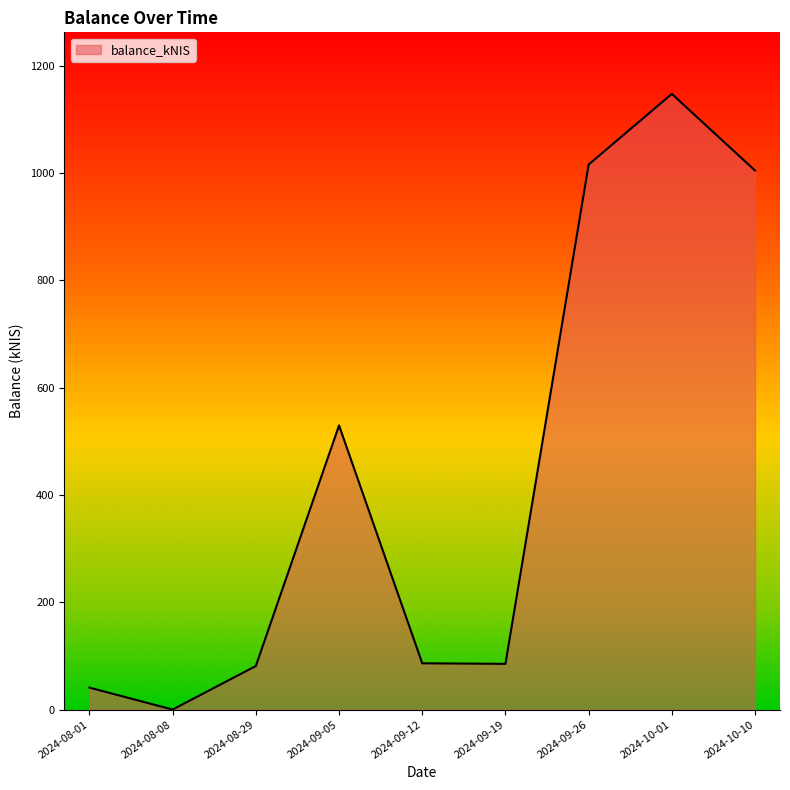

Count the number of values greater than 86.

5